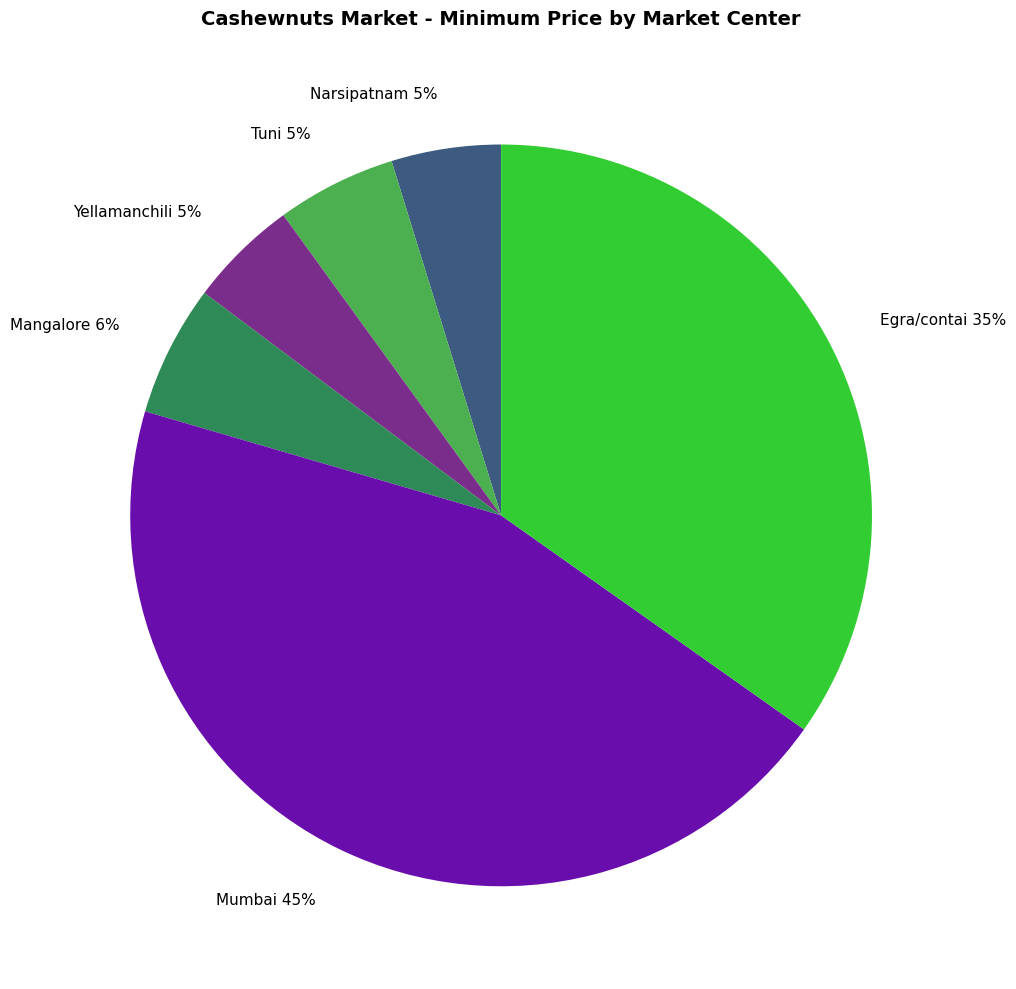

To the nearest percent, what is the difference between the largest and smallest slice percentages?

40%